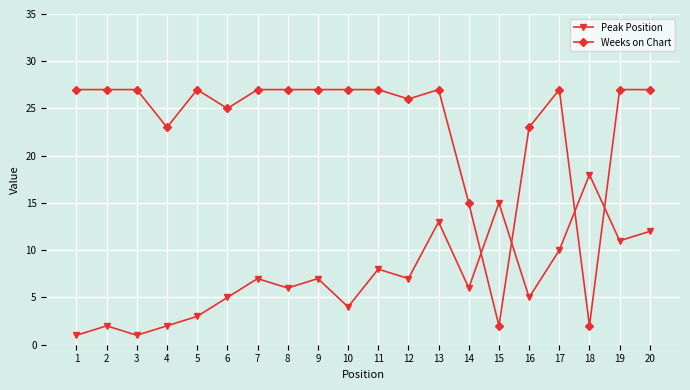

At which category is the sum across all series the highest?

13